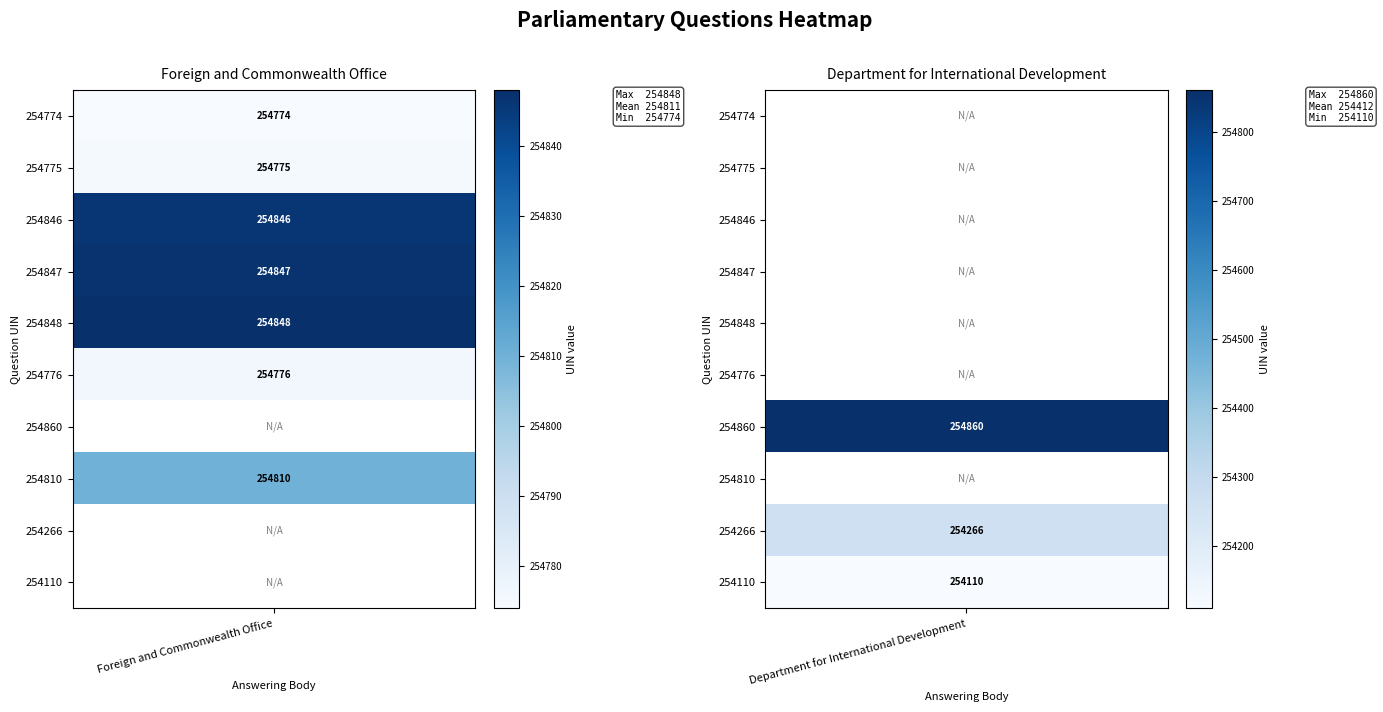

Which series has the largest range (max minus min)?

Department for International Development